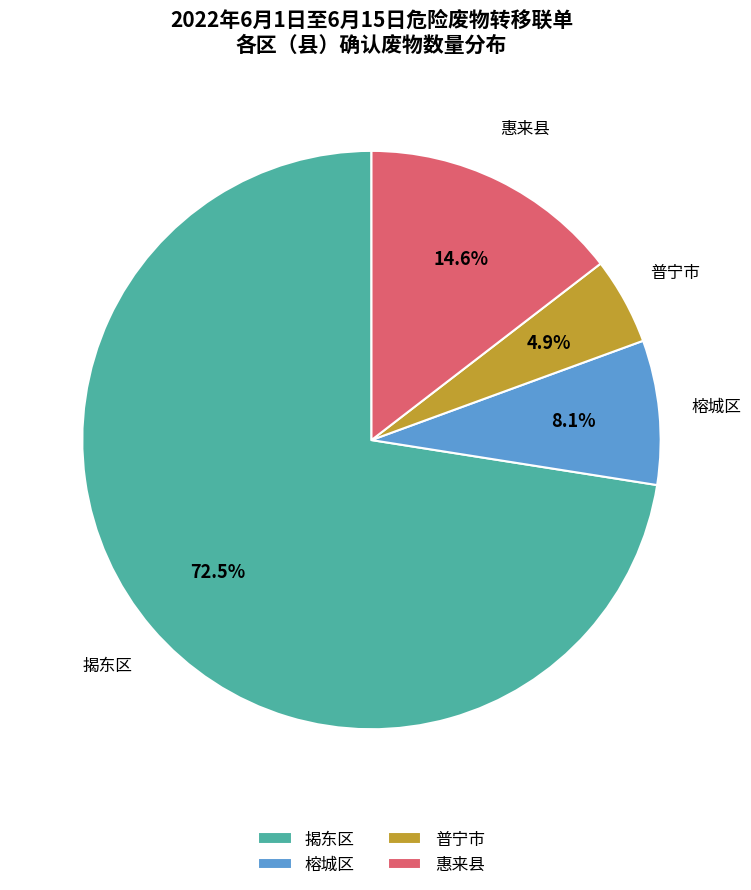

What is the largest slice in the pie chart?

揭东区